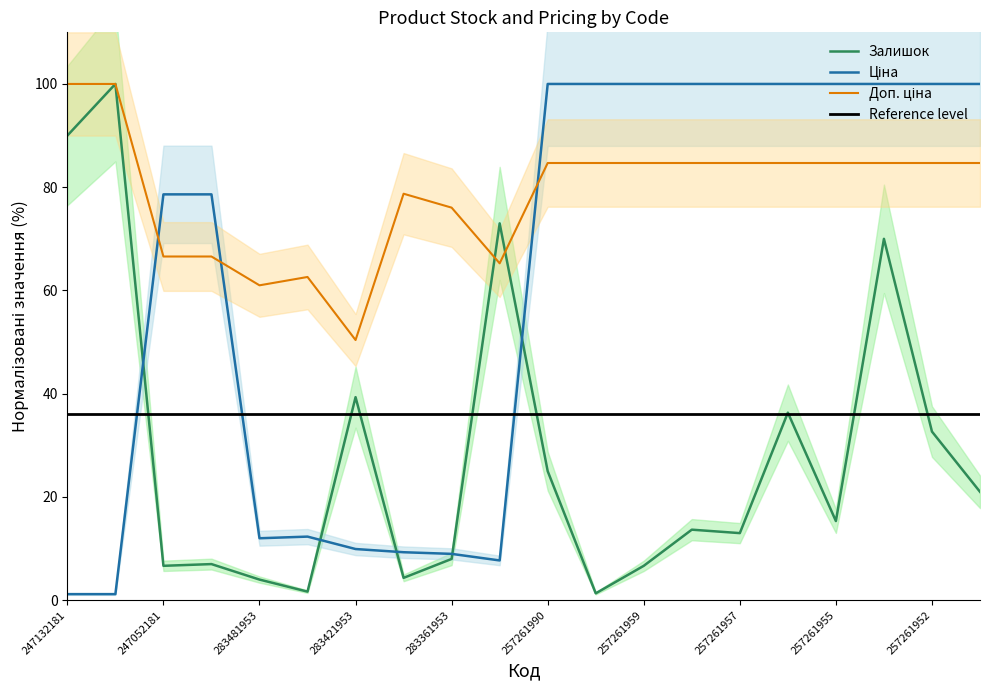

Which series has the largest total across all categories?

Доп. ціна